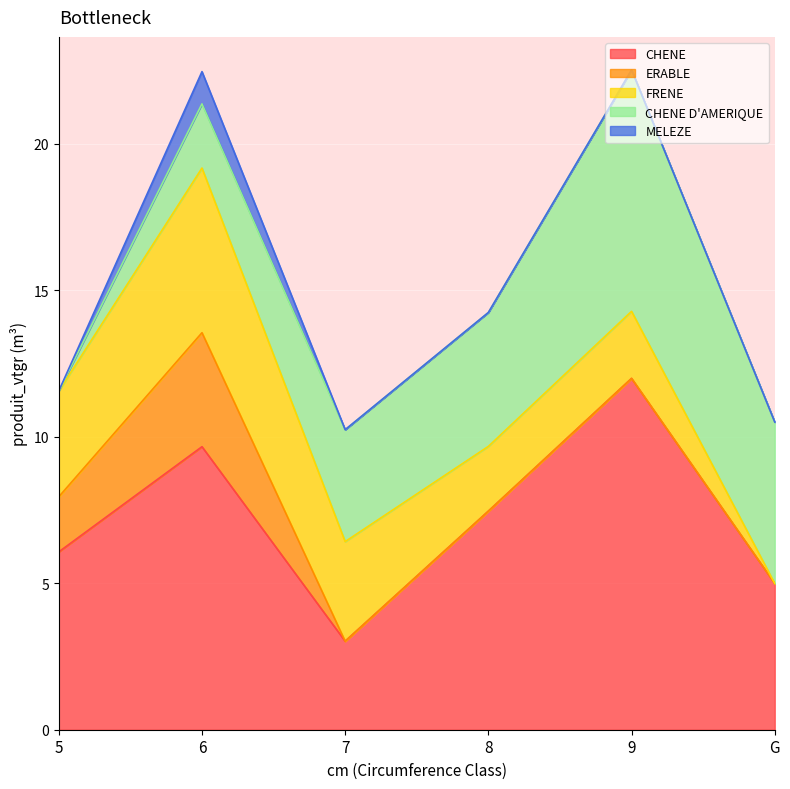

True or false: MELEZE and ERABLE cross at least once.

False